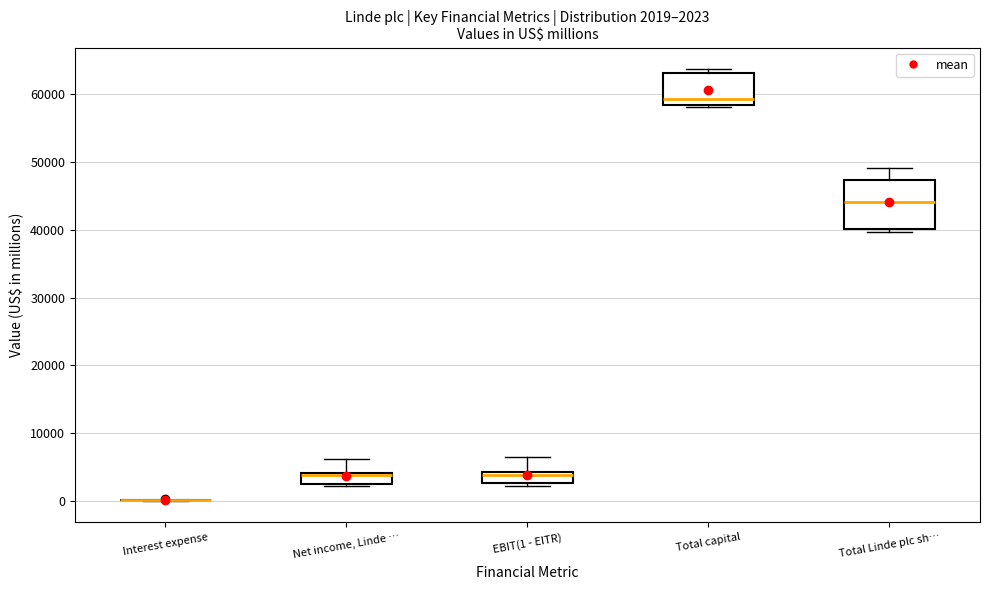

Which box is the tallest, from its lower edge to its upper edge?

Total Linde plc sh…